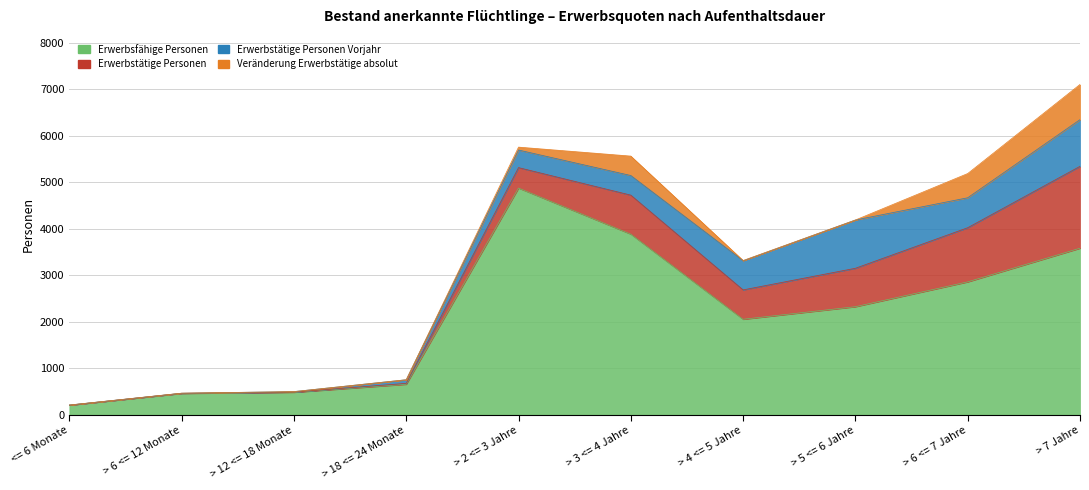

In Erwerbstätige Personen, how many points are lower than both neighbors (excluding endpoints)?

1